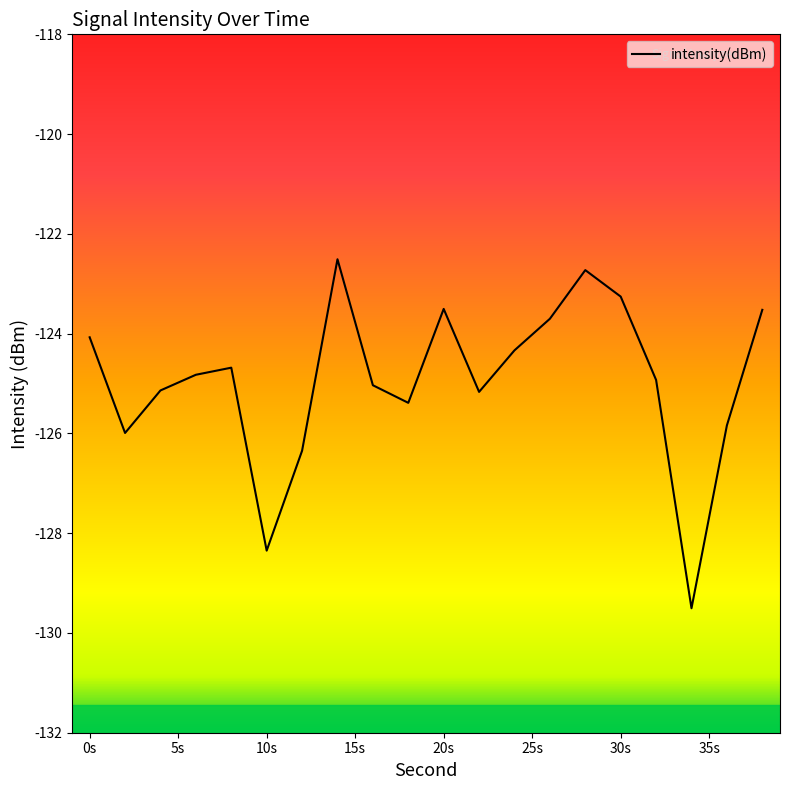

What is the difference between the maximum and minimum values?

7.0